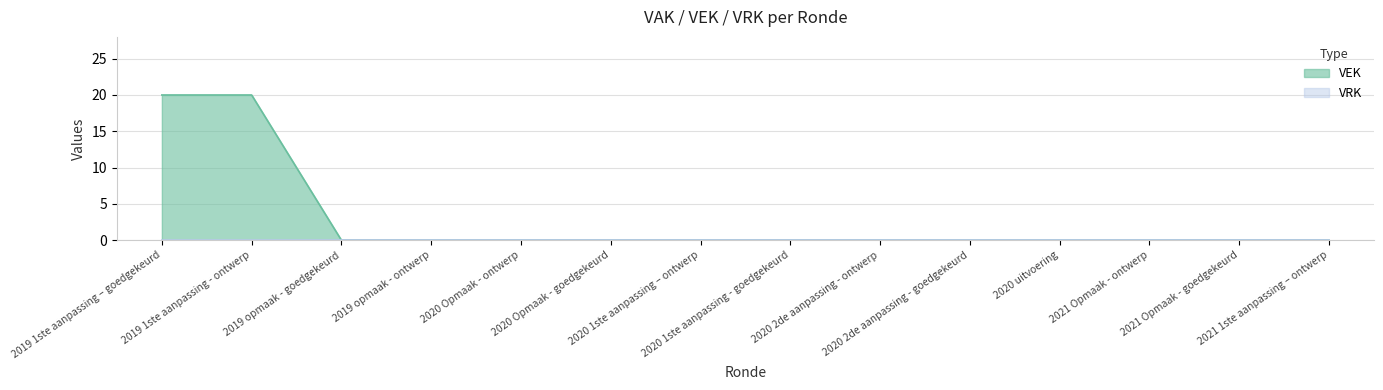

Which label corresponds to the largest value in the chart?

2019 1ste aanpassing – goedgekeurd